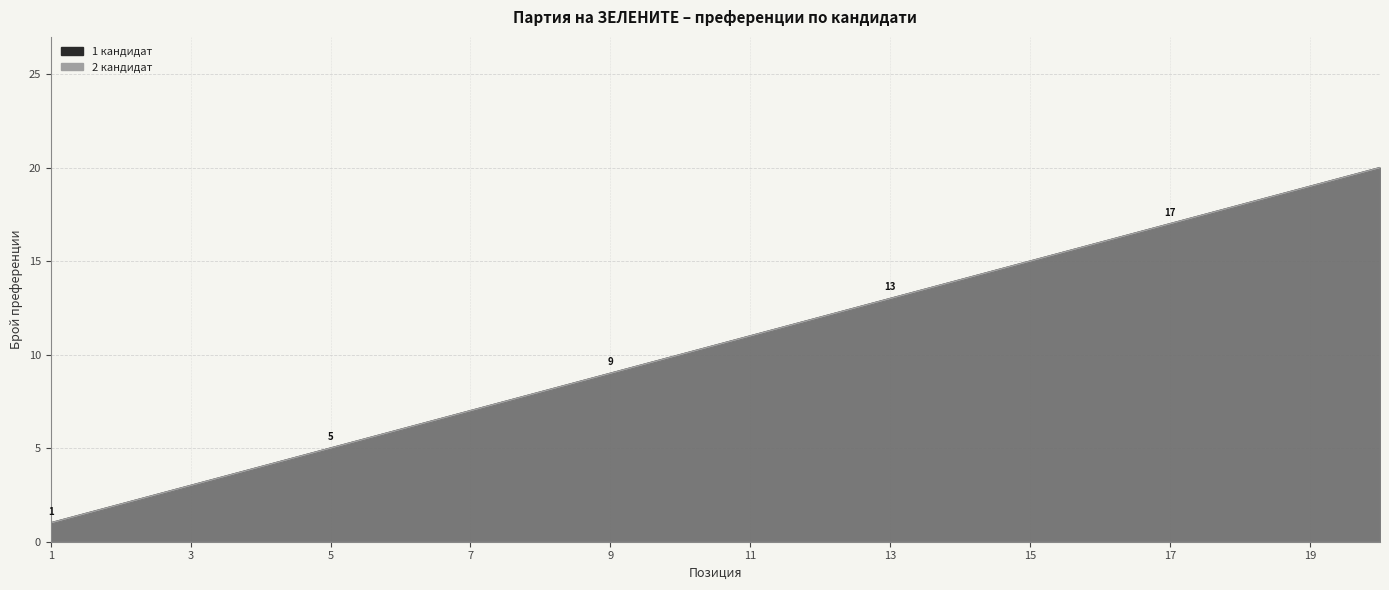

Between 16 and 18, which is larger?

18